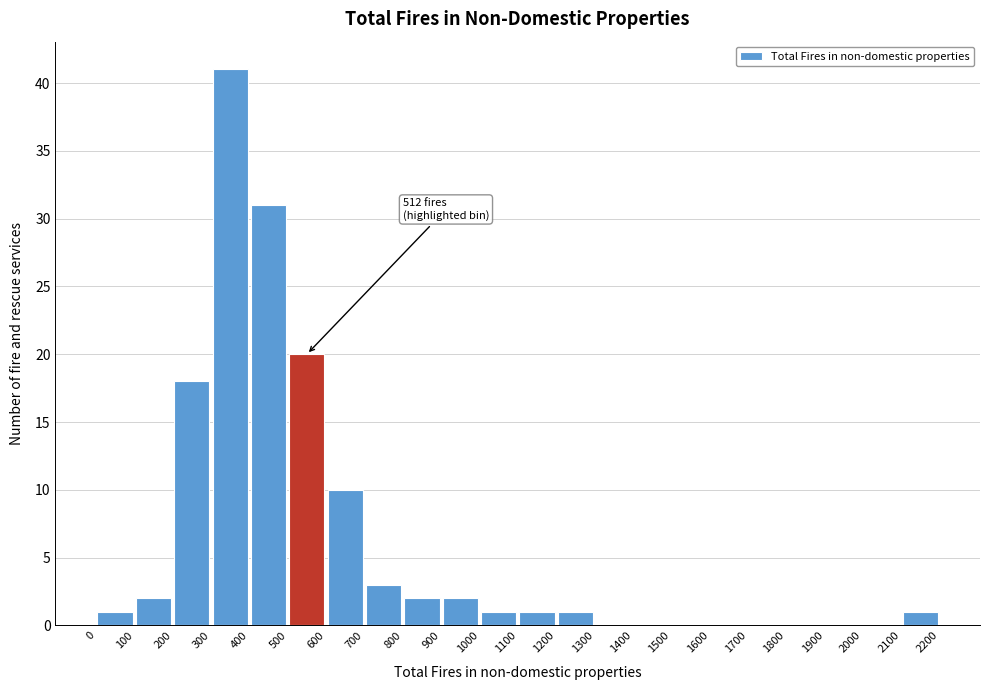

Over which range of the x-axis is the bar tallest?

300 to 400